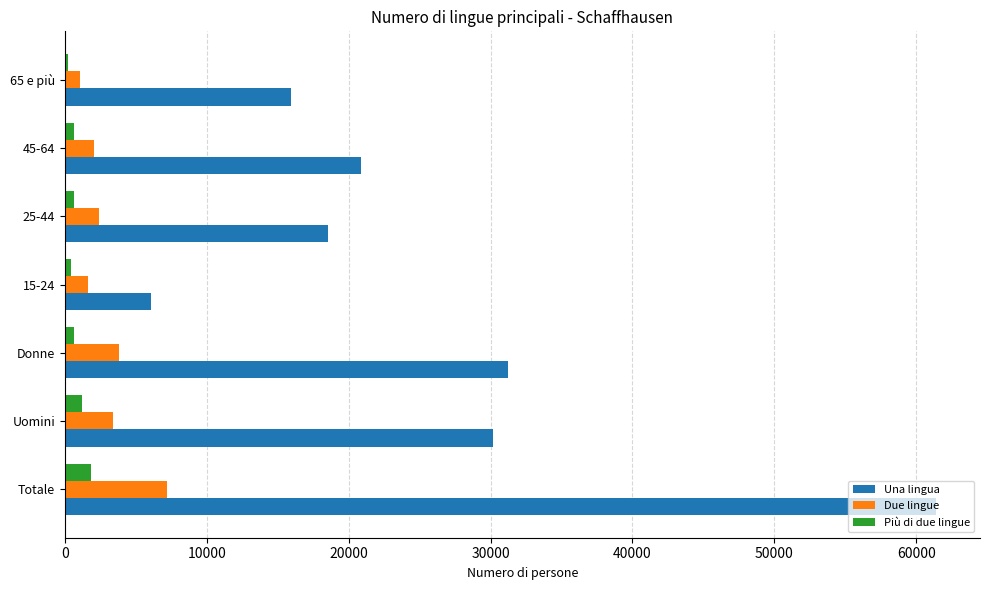

Is it true that Due lingue equals 7216.3 at Totale?

True